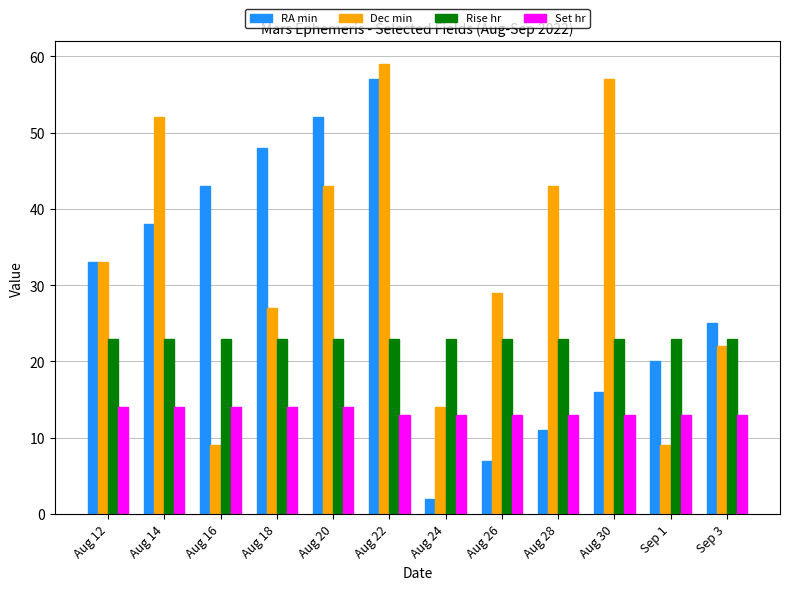

What is the difference between the highest and lowest values at Aug 16?

34